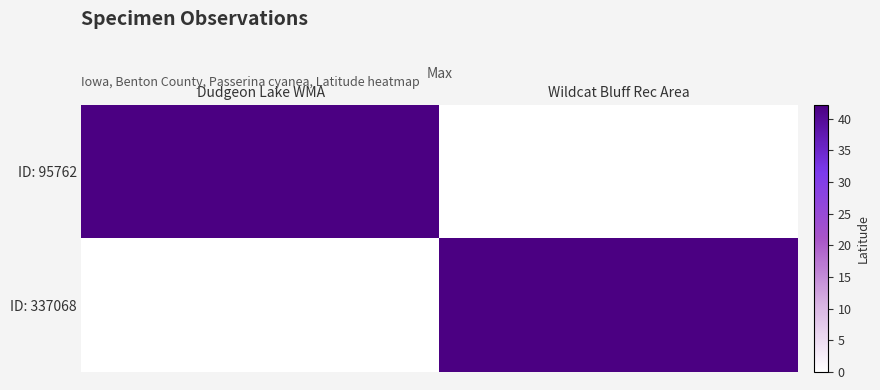

Which series changed the most between Dudgeon Lake WMA and Wildcat Bluff Rec Area?

ID: 95762